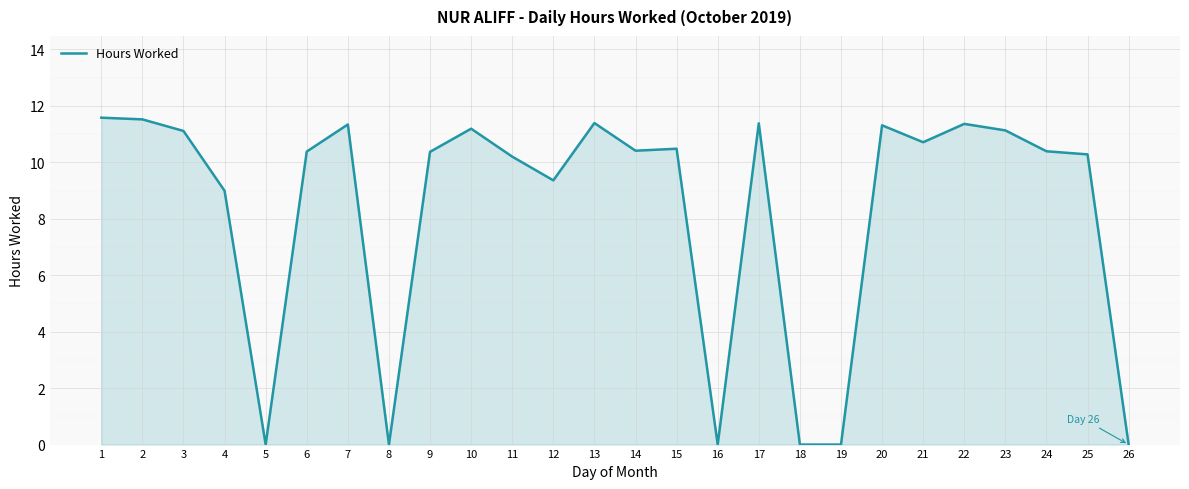

How many values are below 10?

8